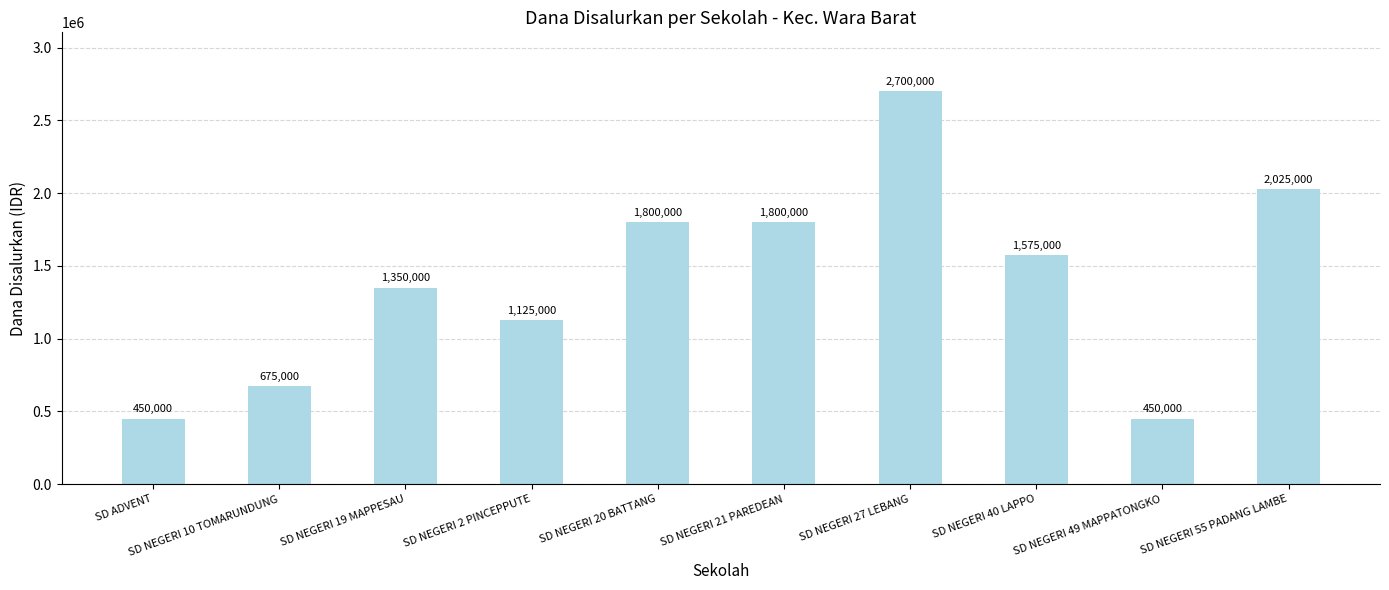

Approximately how many times larger is the value at SD NEGERI 21 PAREDEAN compared to SD NEGERI 27 LEBANG?

0.7